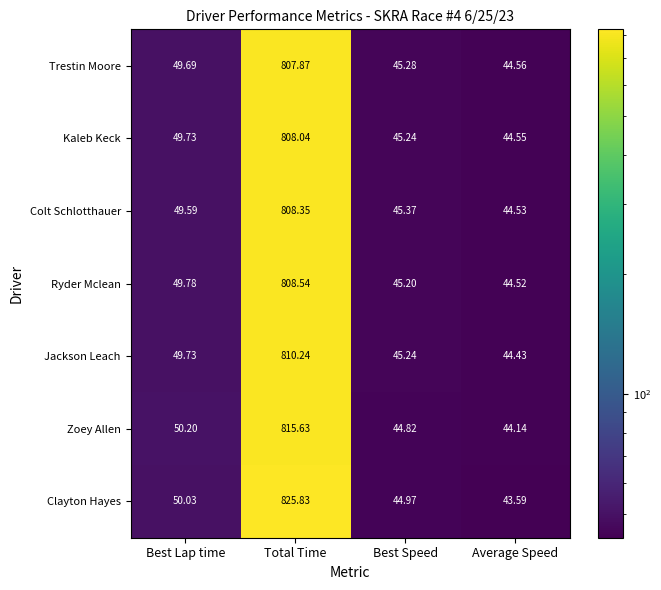

Is the value of Trestin Moore at Best Lap time greater than the value of Ryder Mclean at Total Time?

No